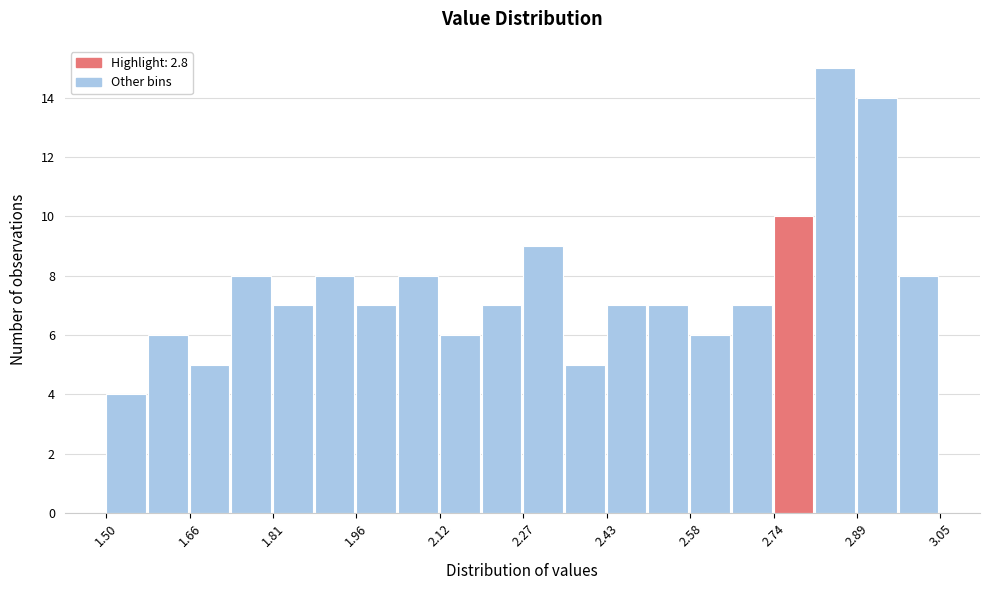

Read against the x-axis, roughly where is the centre of the tallest bar?

2.86